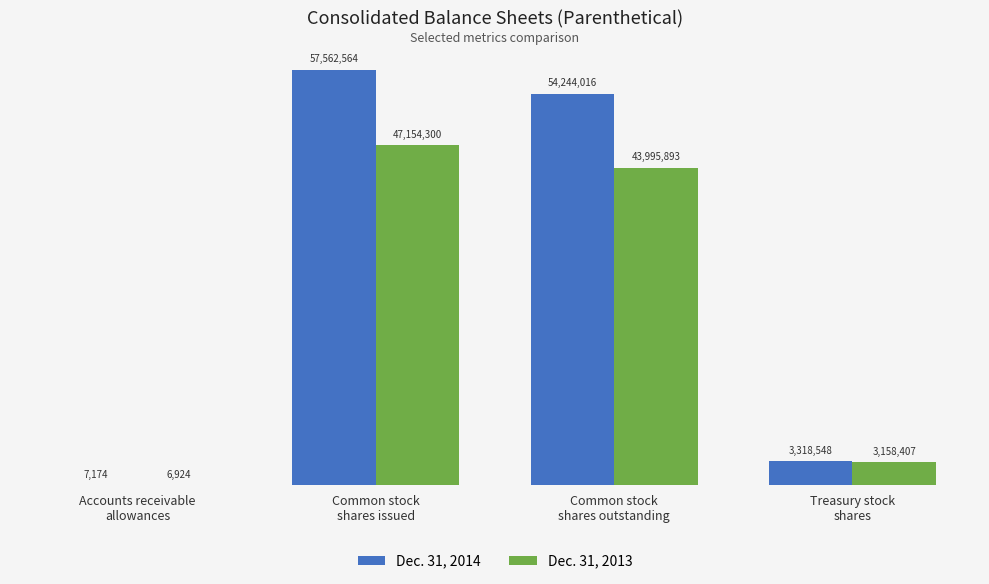

Between Common stock
shares issued and Common stock
shares outstanding, which series saw the biggest shift?

Dec. 31, 2014